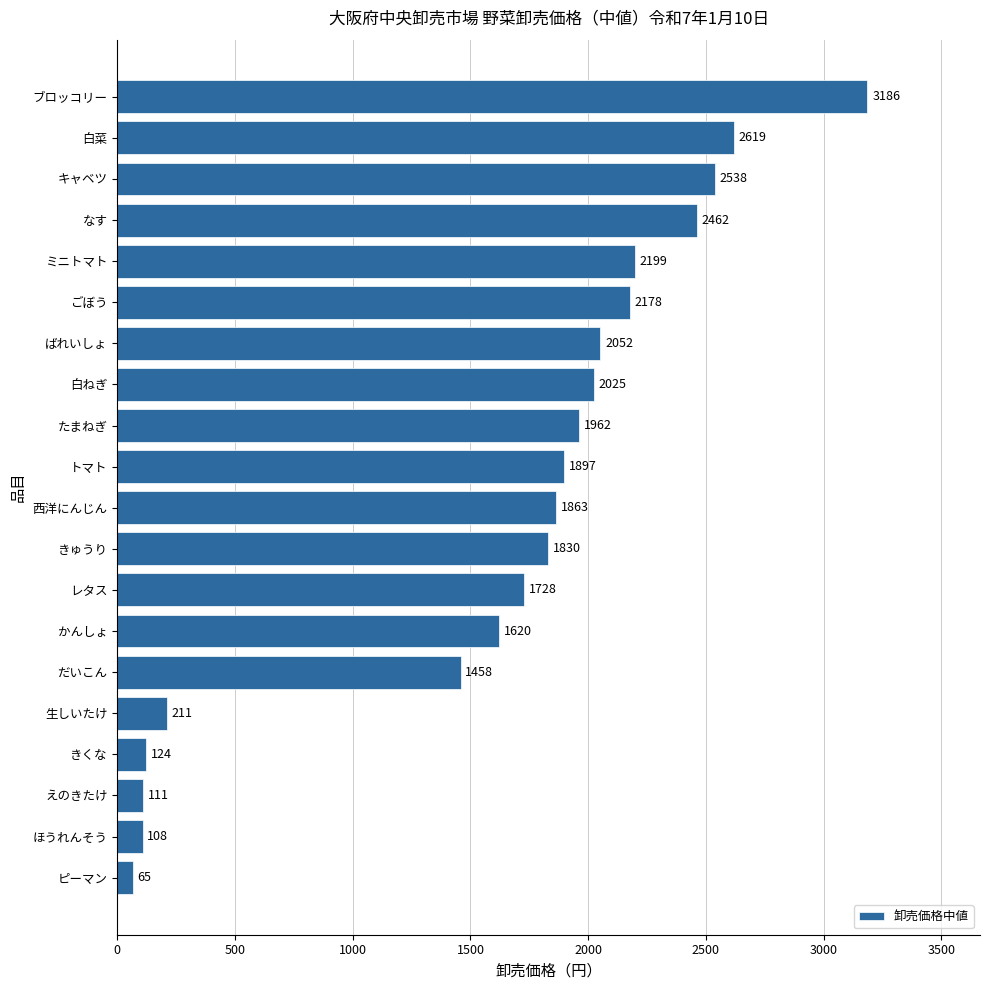

List the labels in order of value, smallest first.

ピーマン, ほうれんそう, えのきたけ, きくな, 生しいたけ, だいこん, かんしょ, レタス, きゅうり, 西洋にんじん, トマト, たまねぎ, 白ねぎ, ばれいしょ, ごぼう, ミニトマト, なす, キャベツ, 白菜, ブロッコリー